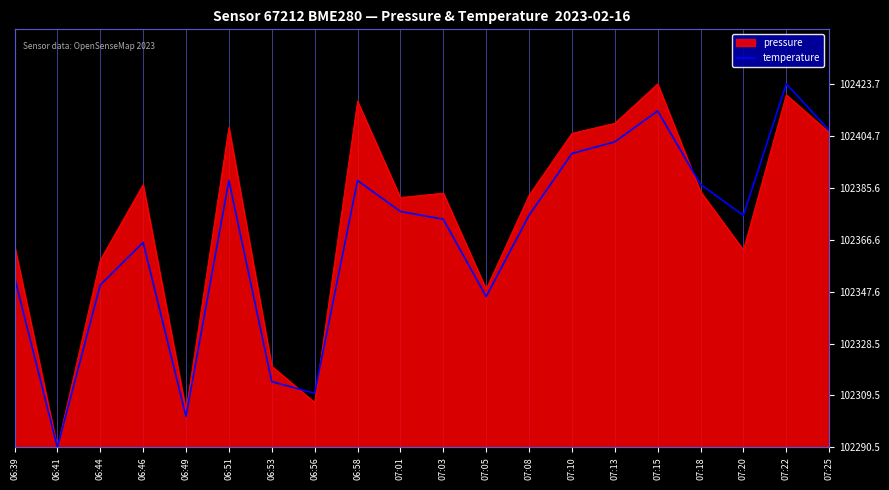

Which category has the lowest value across all series?

06:41